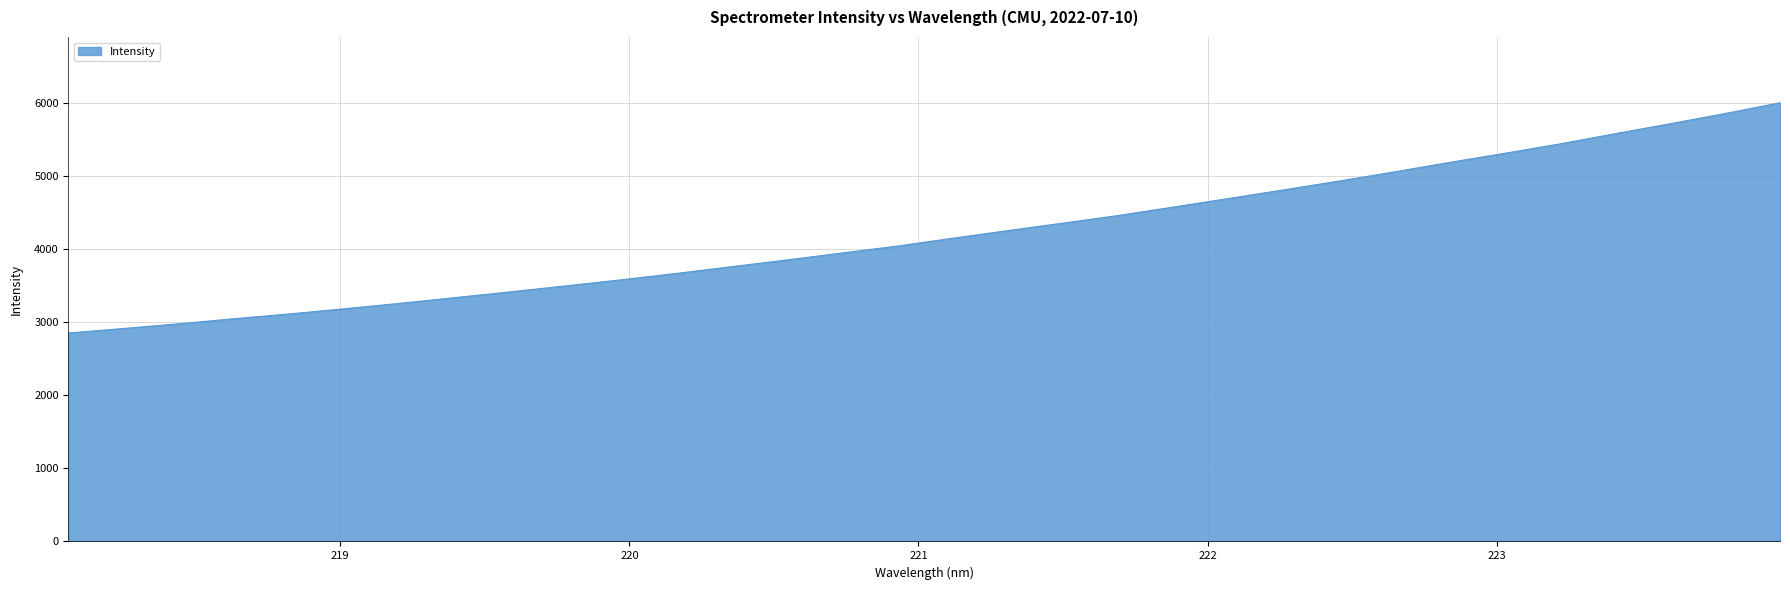

What is the maximum value shown in the chart?

5999.2